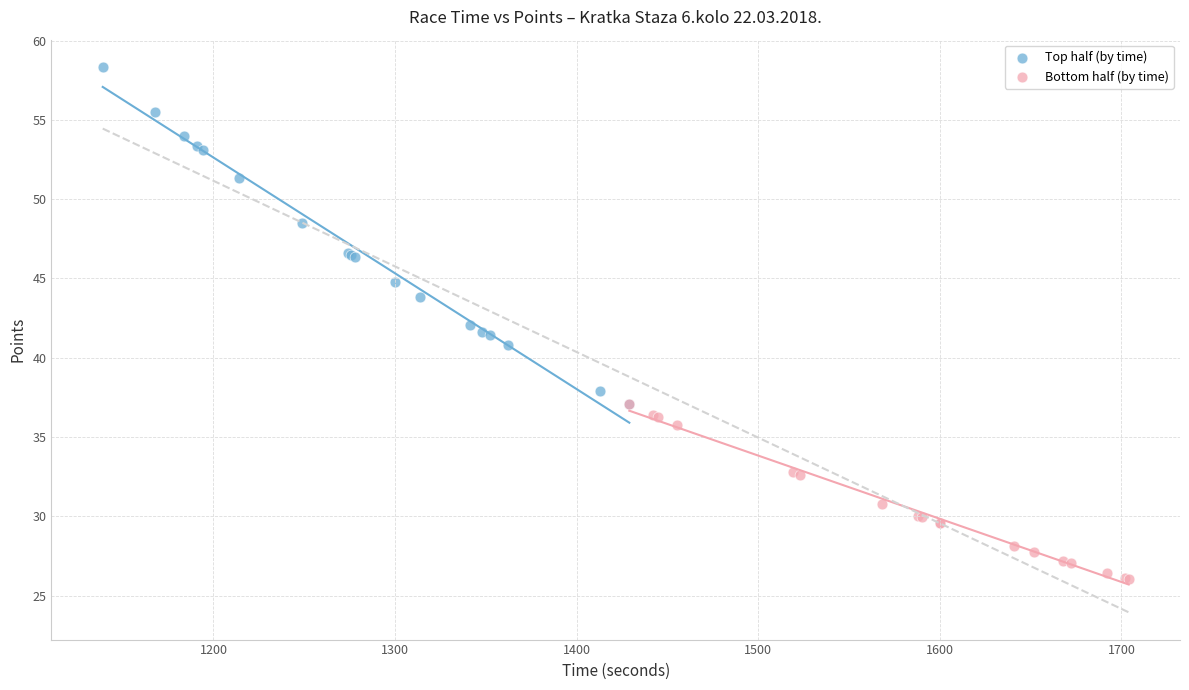

Which series contains the highest Y value?

Top half (by time)